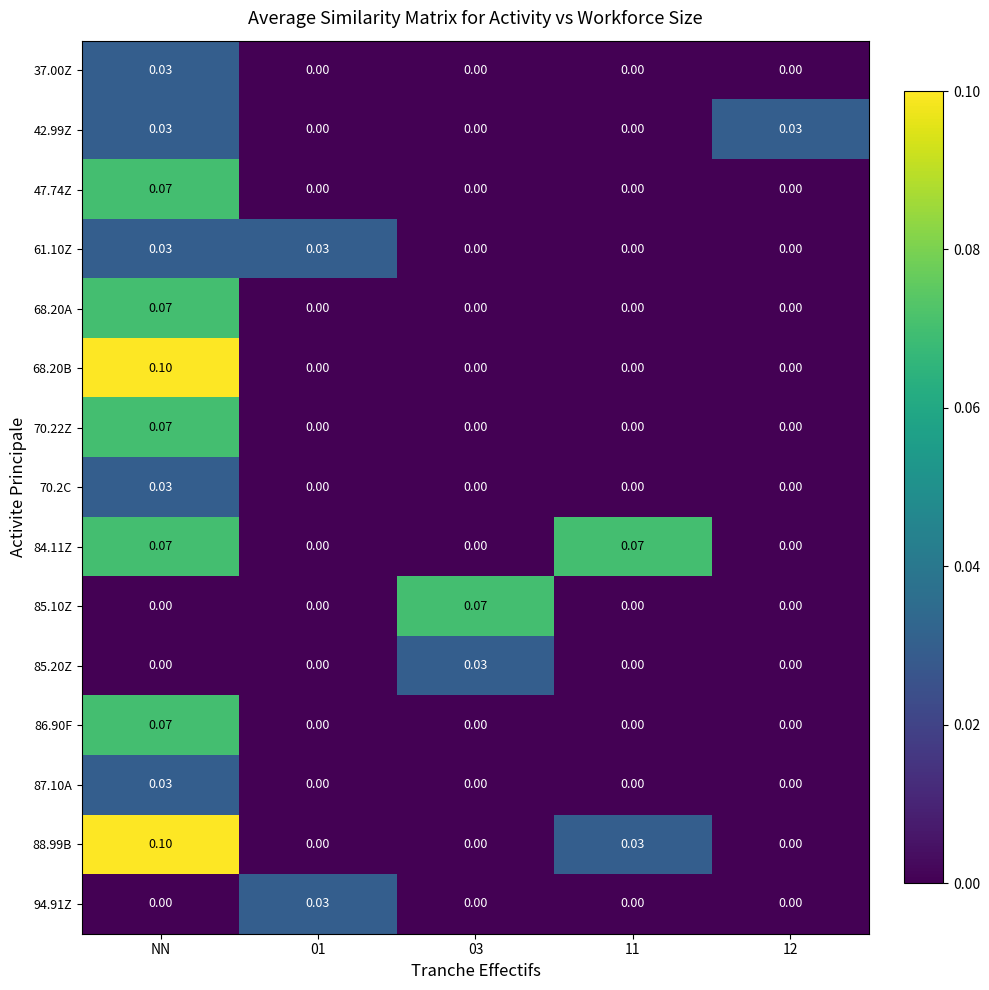

At which category is the sum across all series the highest?

NN